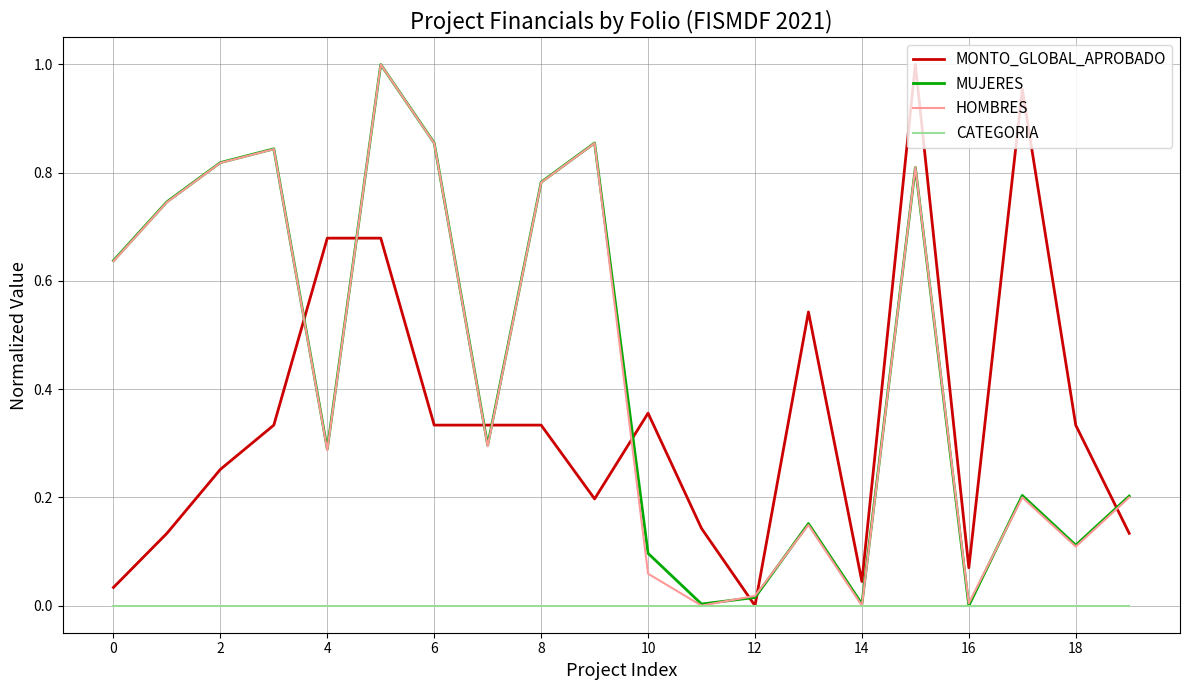

True or false: MONTO_GLOBAL_APROBADO and HOMBRES intersect in this chart.

True